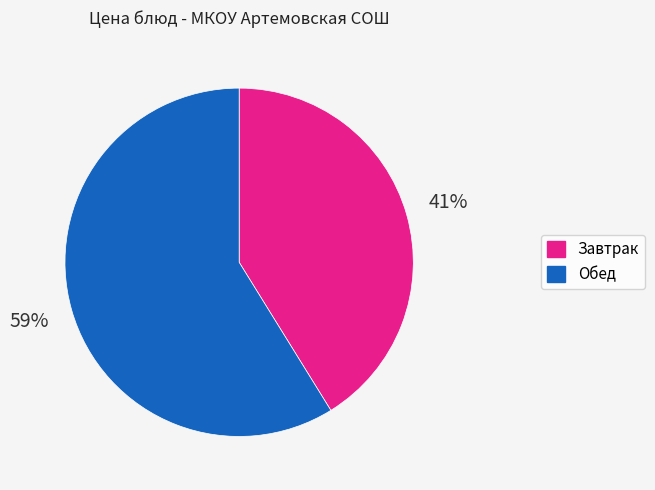

To the nearest percent, what is the difference between the largest and smallest slice percentages?

18%